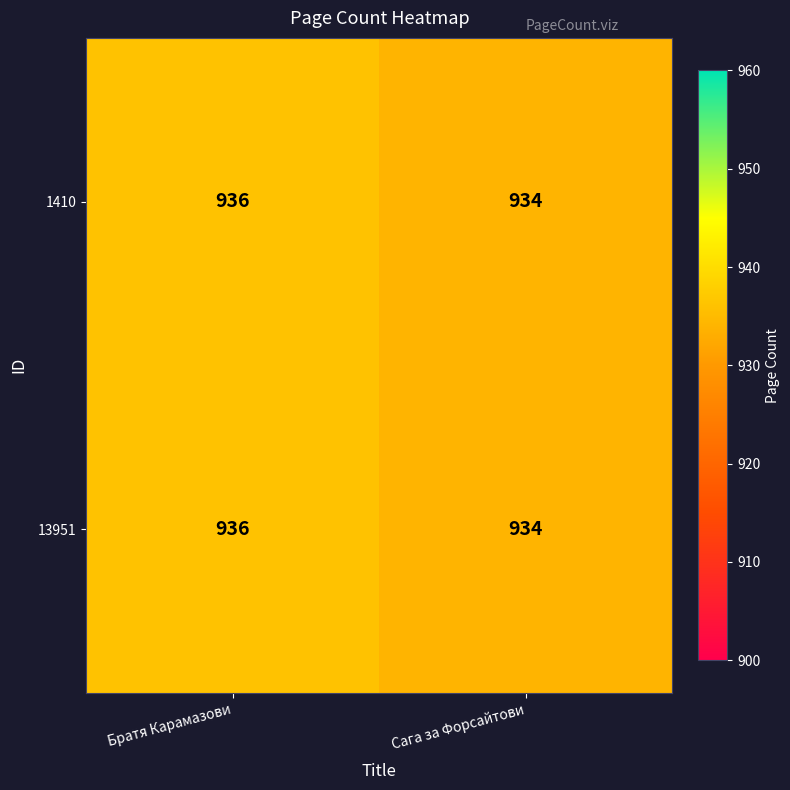

Count the number of categories in the chart.

2